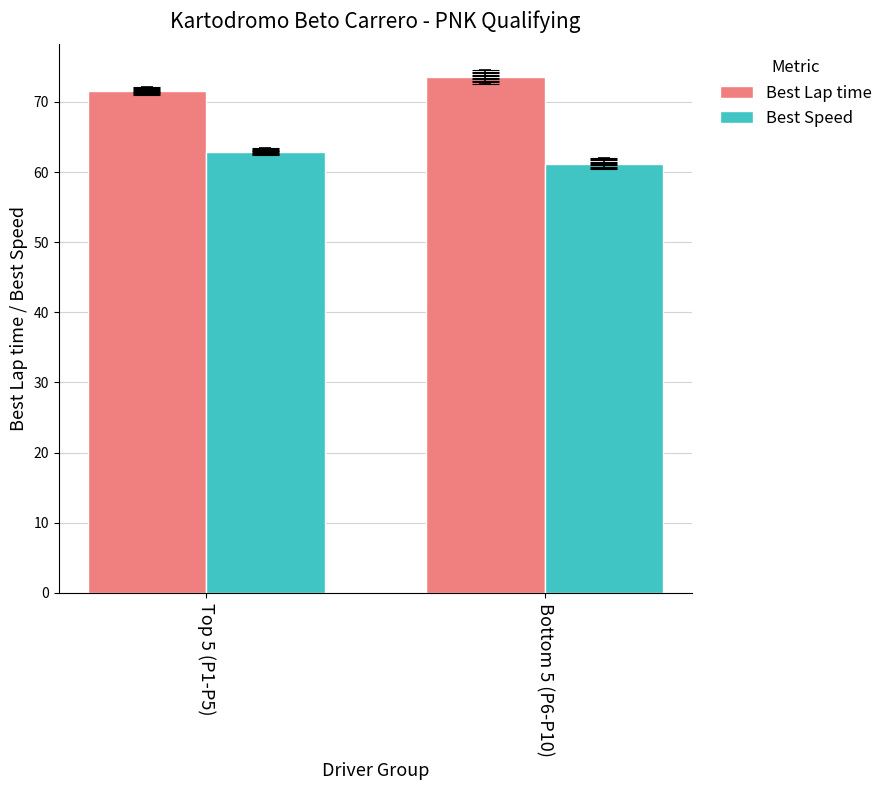

The Best Lap time series shows 34.2 at Top 5 (P1-P5). True or false?

False